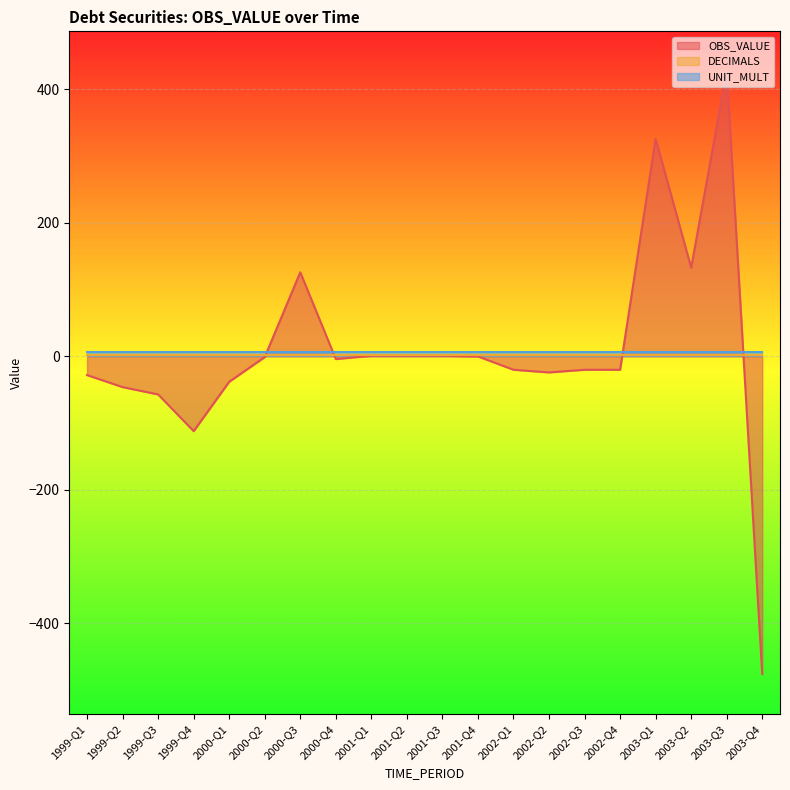

What is the spread (max minus min) of values at 2000-Q2?

7